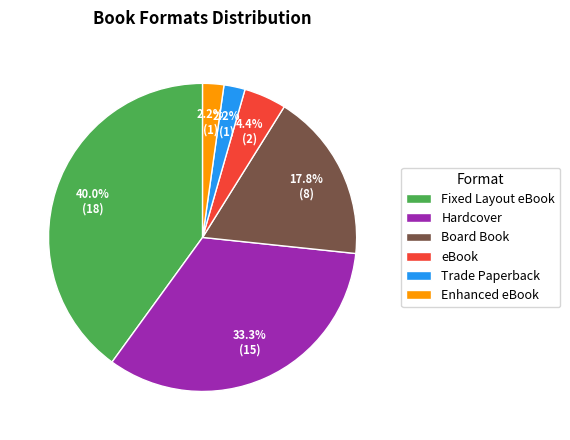

Is the sum of eBook and Enhanced eBook greater than half?

No